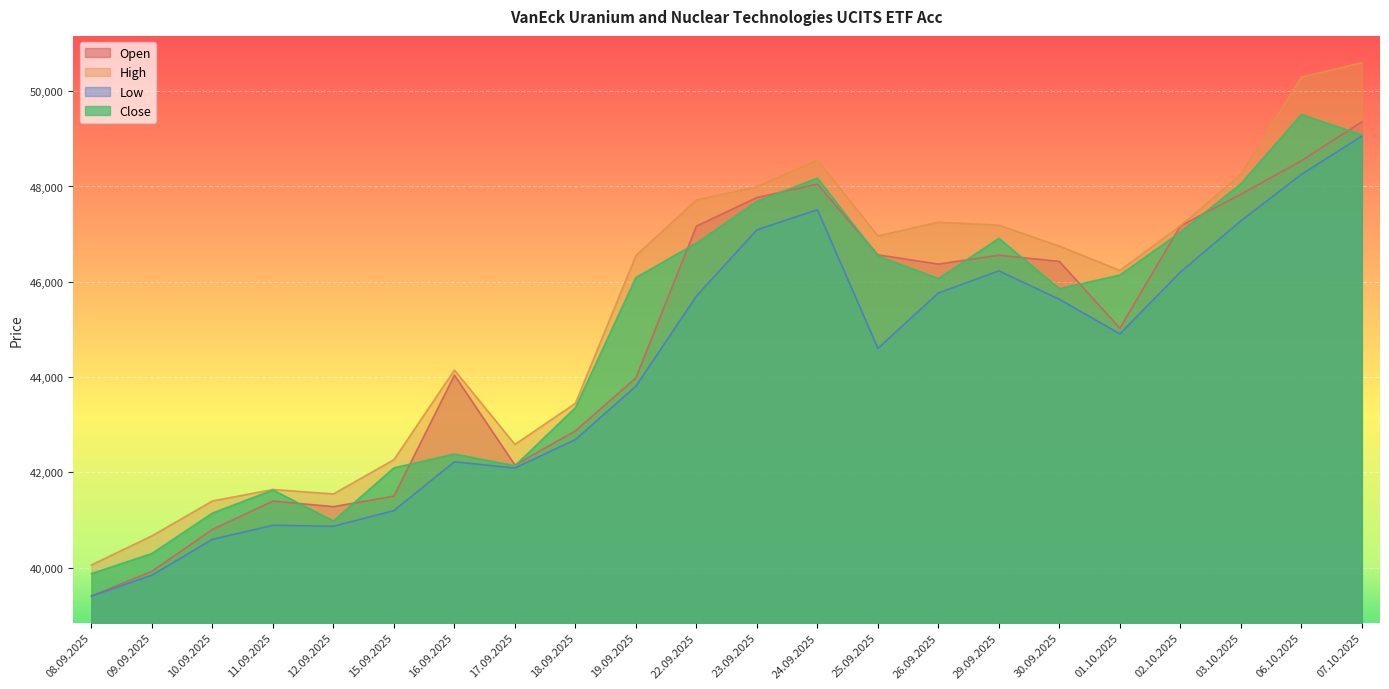

What is the difference between the High values at 19.09.2025 and 29.09.2025?

638